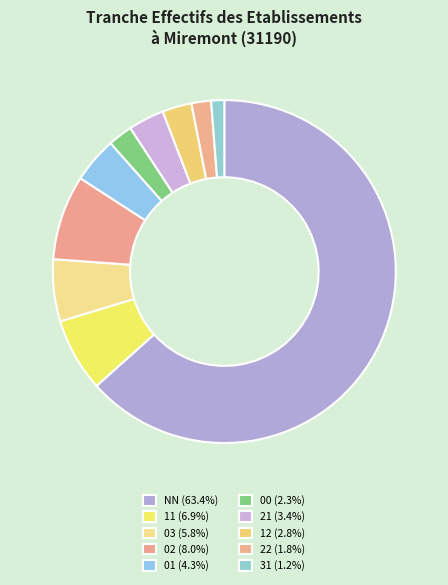

Which category has the smallest portion of the pie?

31